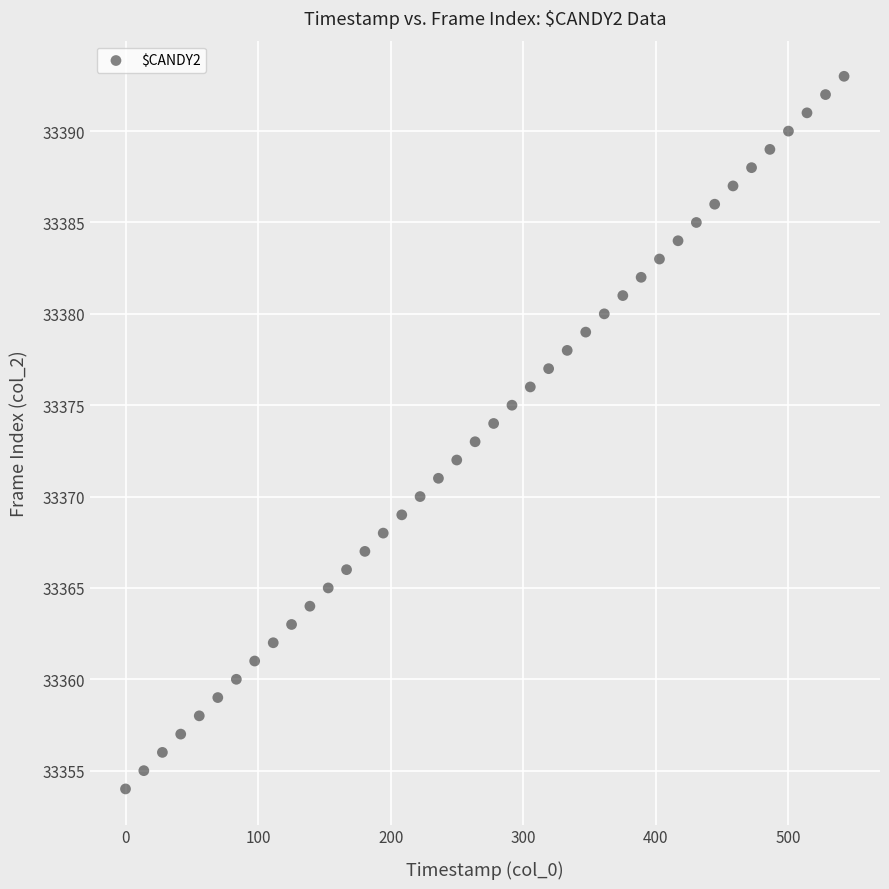

What is the range of Y values (max minus min)?

39